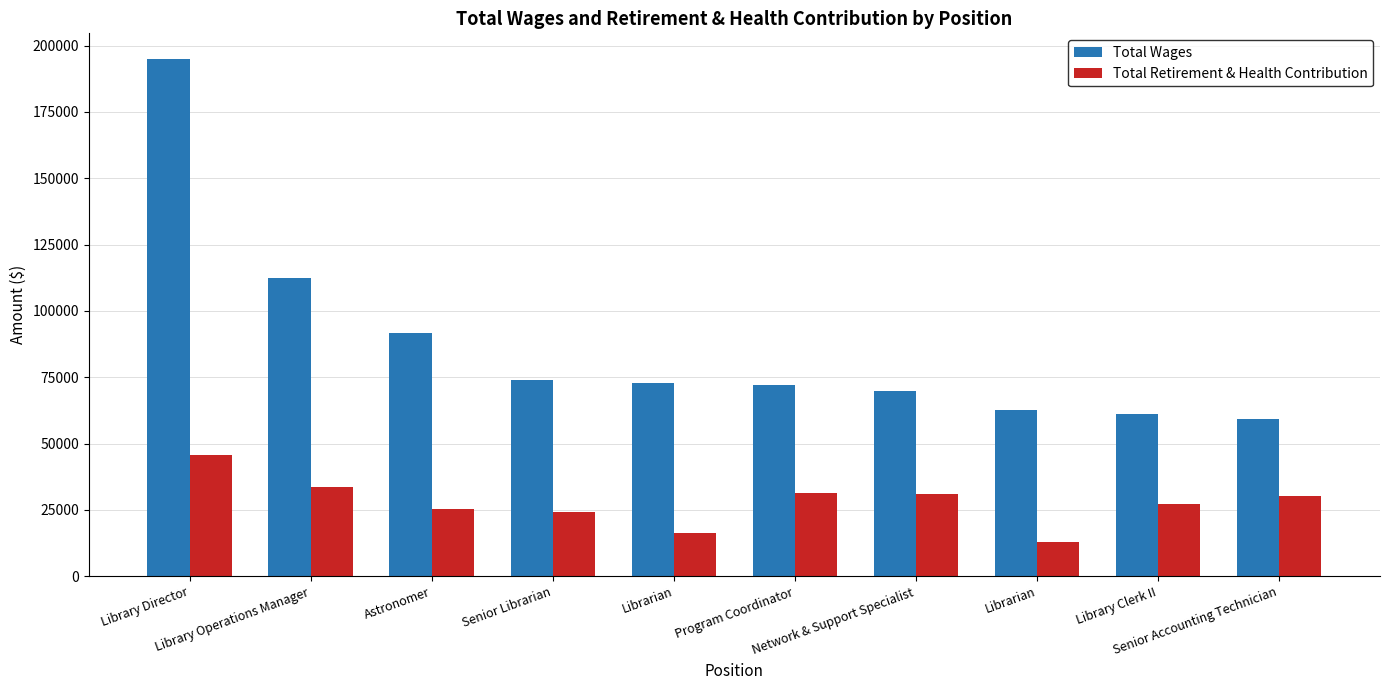

How many categories are shown in the chart?

10